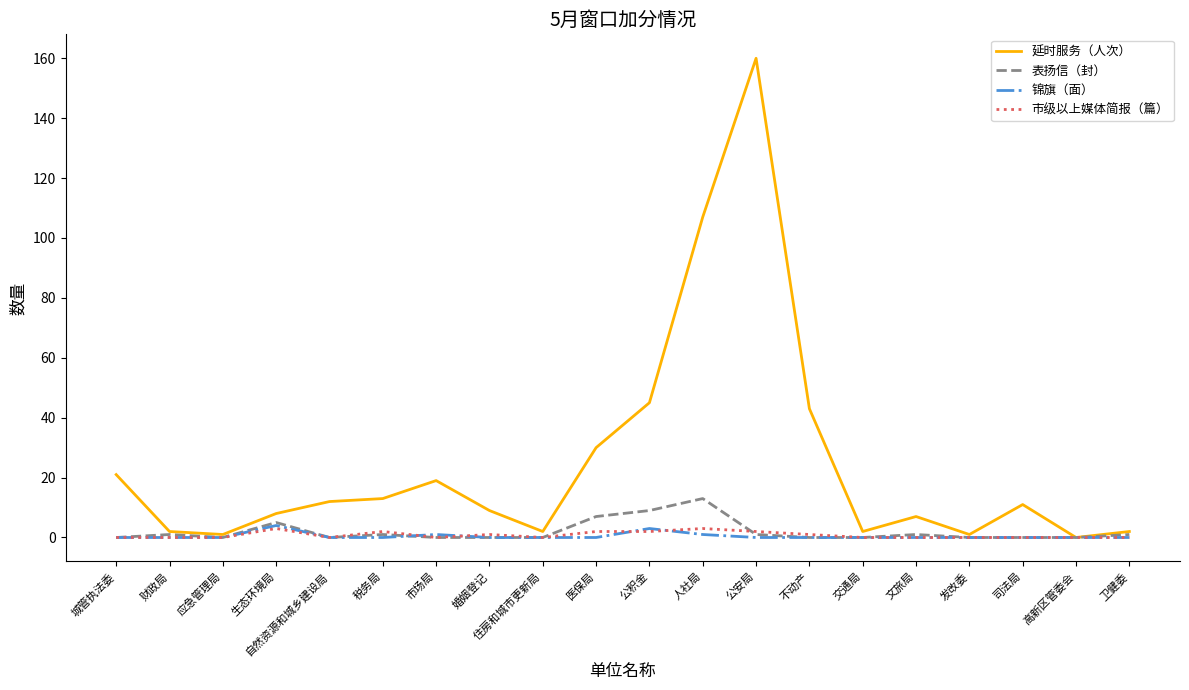

The value of 表扬信（封） at 应急管理局 is 0. True or false?

True